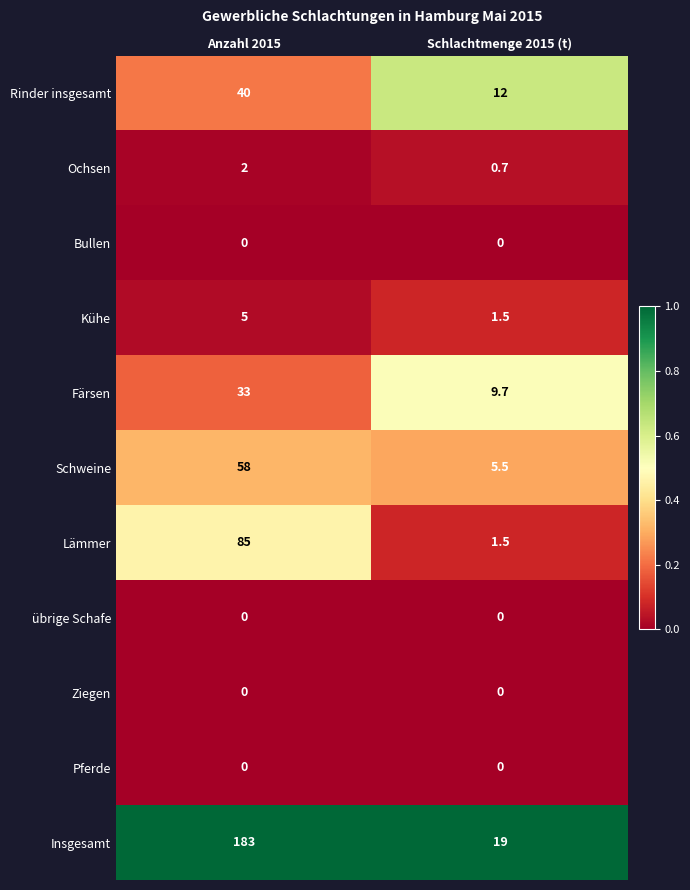

What is the sum of the Rinder insgesamt values at Anzahl 2015 and Schlachtmenge 2015 (t)?

52.0